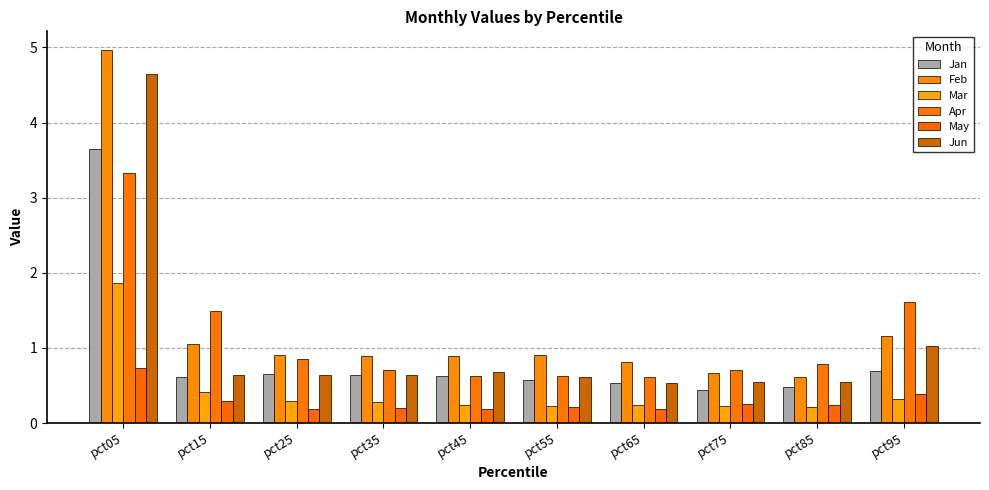

What is the difference between the Apr values at pct35 and pct65?

0.1